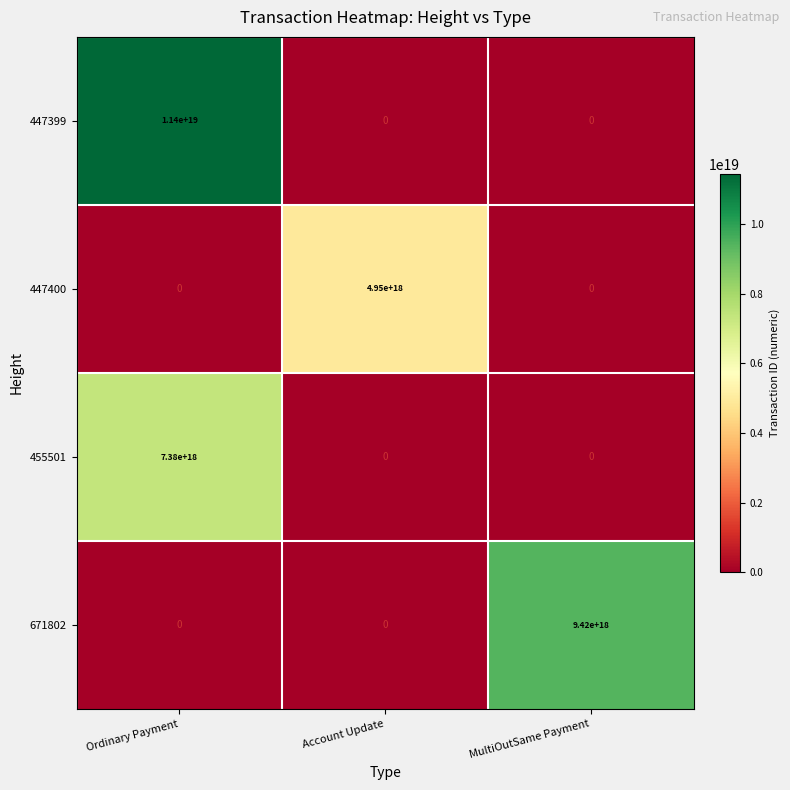

Count the 671802 values in the range 0 to 9420000000000000000.

3